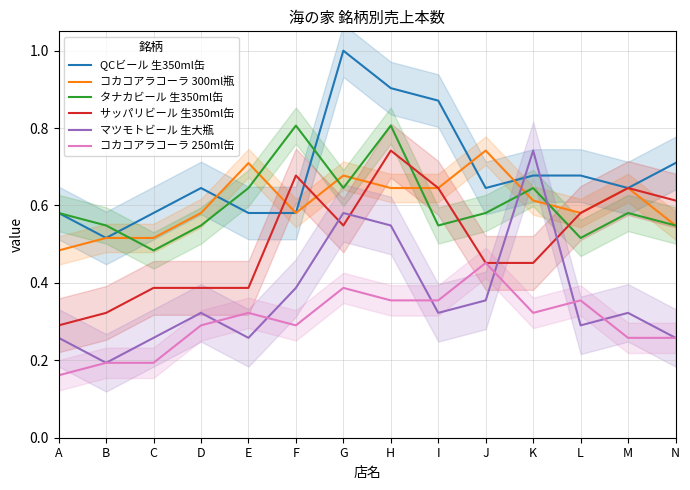

The QCビール 生350ml缶 series shows 0.3 at F. True or false?

False